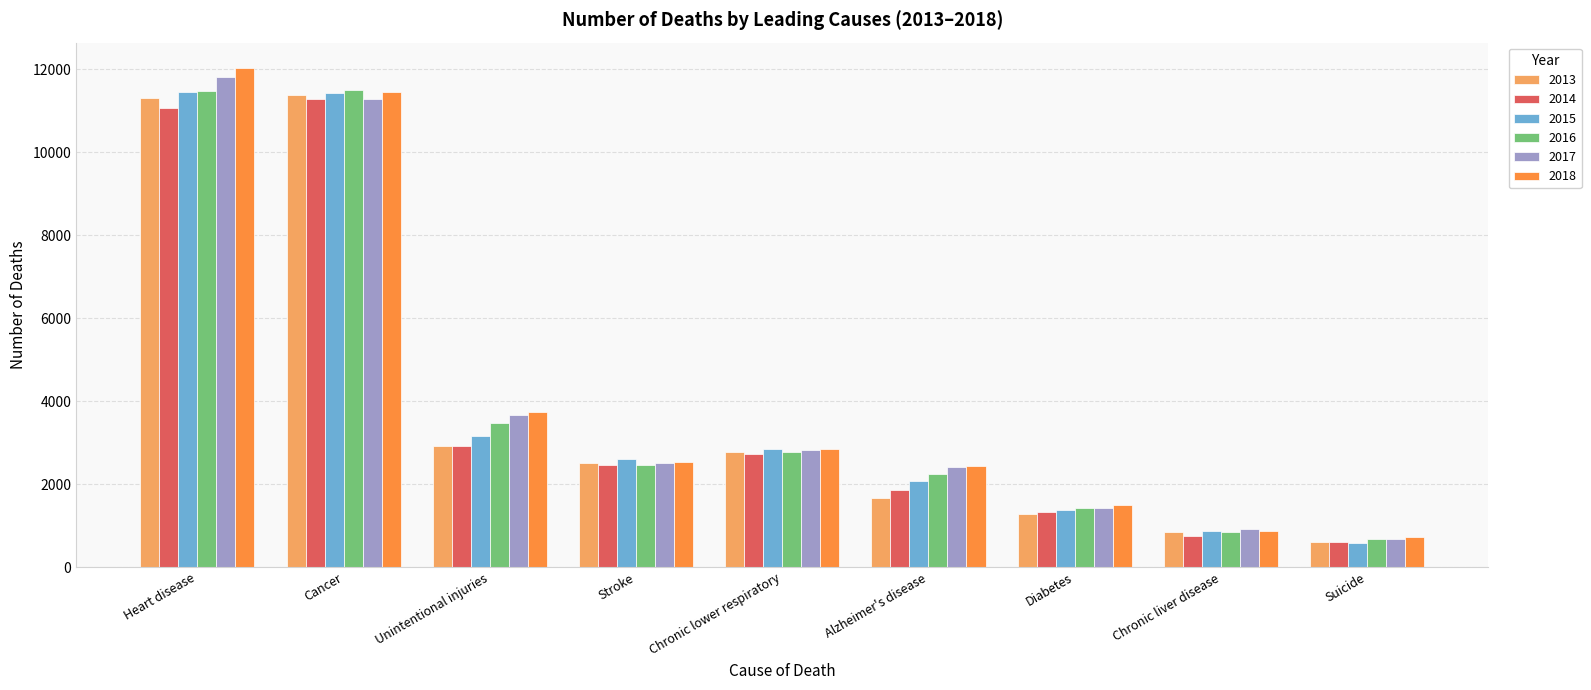

What is the approximate value of 2017 at Diabetes, to the nearest 50?

1450